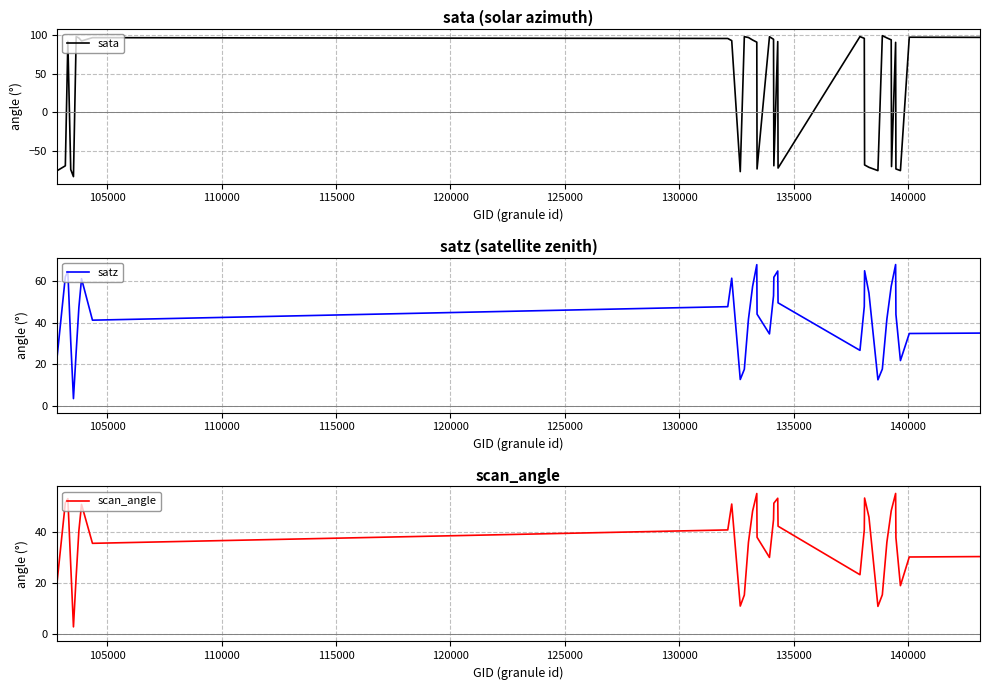

What is the smallest value displayed?

-82.8